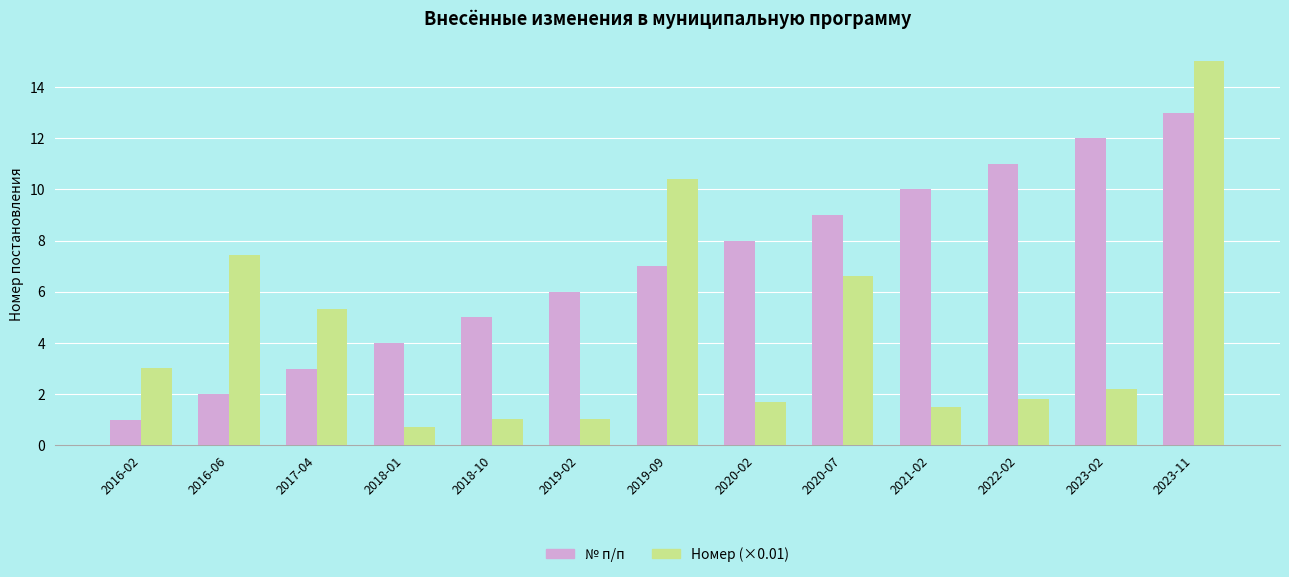

Rank the categories by № п/п value from highest to lowest.

2023-11, 2023-02, 2022-02, 2021-02, 2020-07, 2020-02, 2019-09, 2019-02, 2018-10, 2018-01, 2017-04, 2016-06, 2016-02